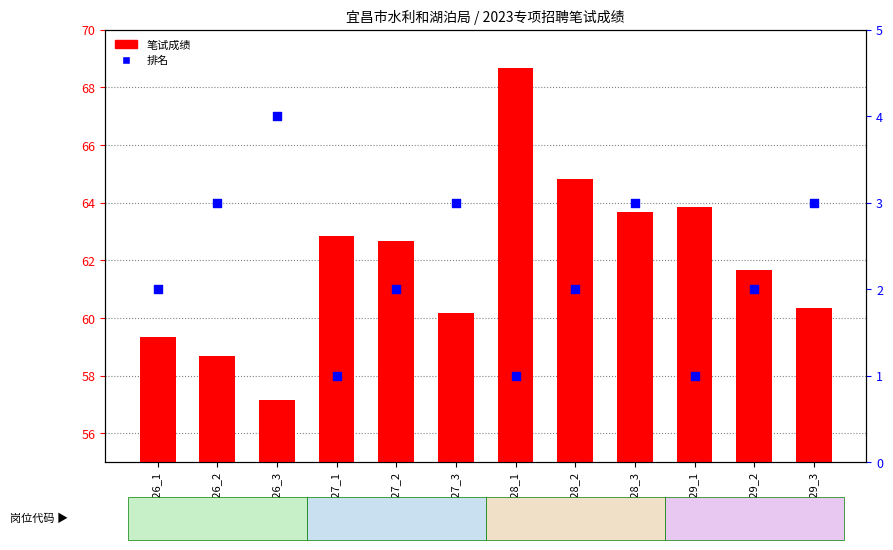

Which series has the largest total across all categories?

笔试成绩